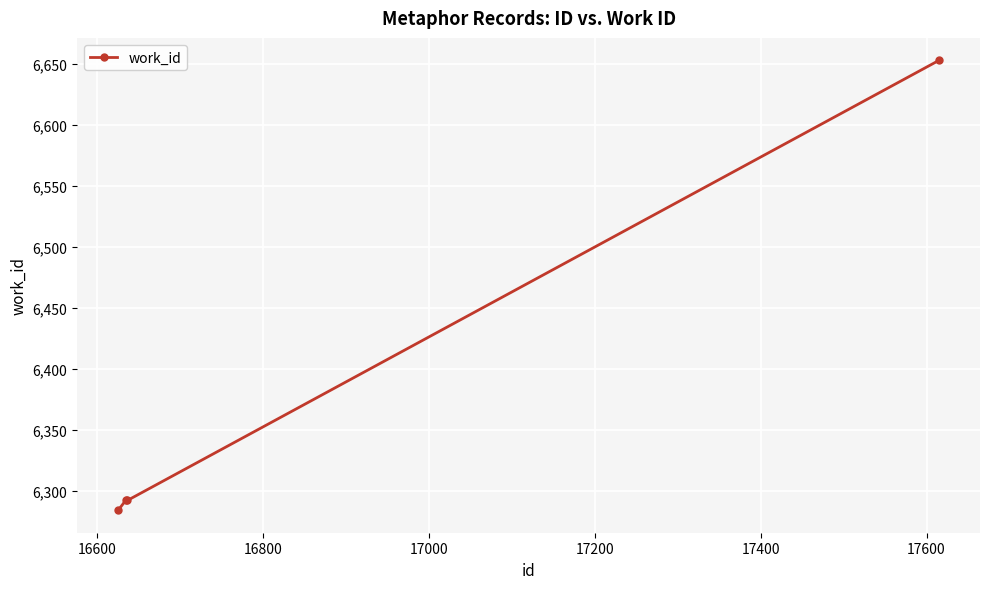

What is the sum of all values?

25521